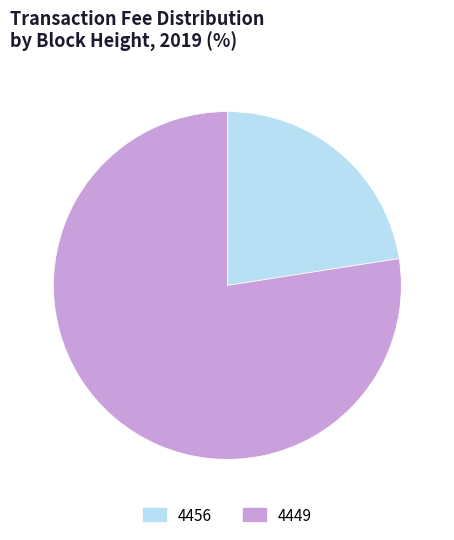

Count the number of slices in the pie.

2